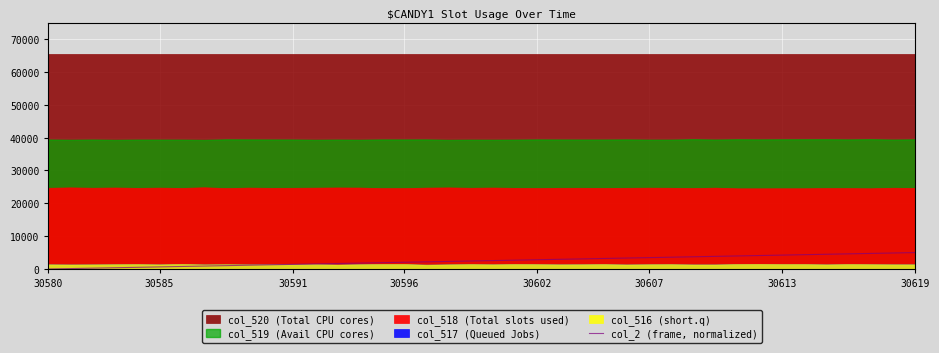

The col_2 (frame, normalized) series shows 5000.0 at 30619. True or false?

True